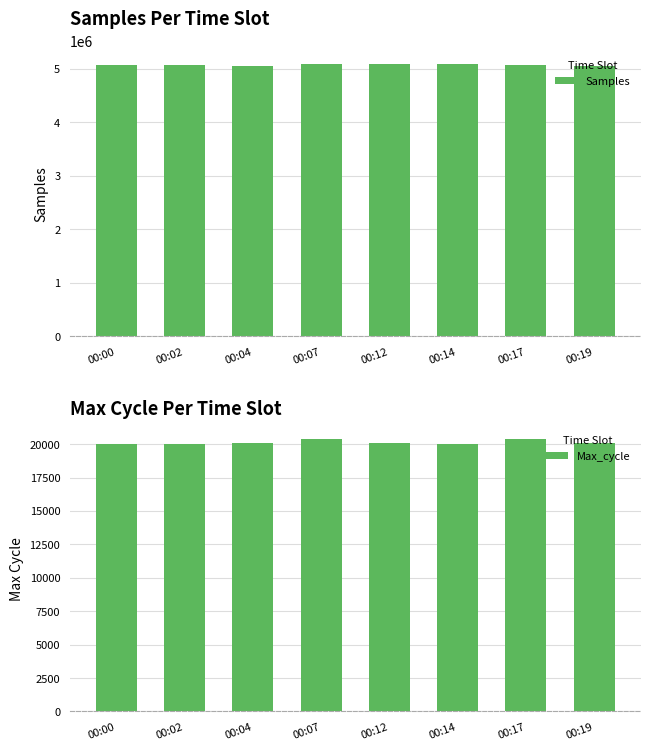

At which label is Samples closest to 5069768?

00:02